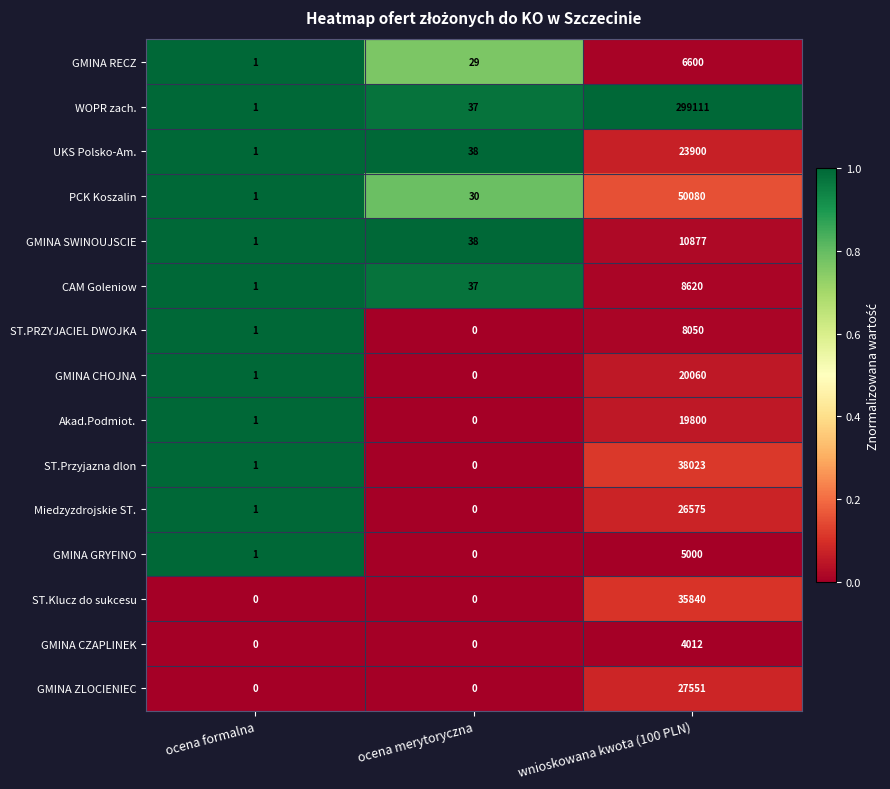

What is the average value of the ST.Przyjazna dlon series?

12675